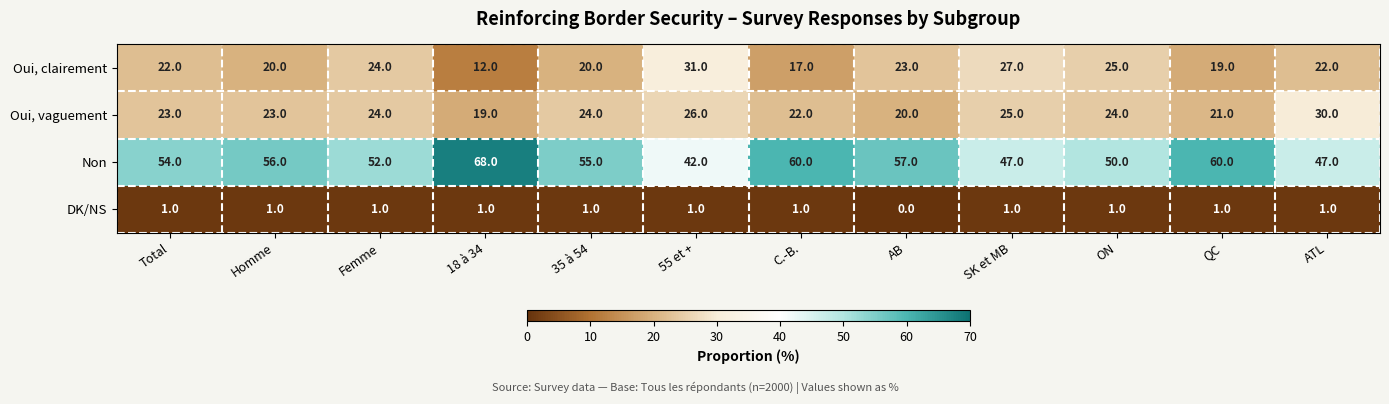

True or false: DK/NS has a value of 1 at 18 à 34.

True